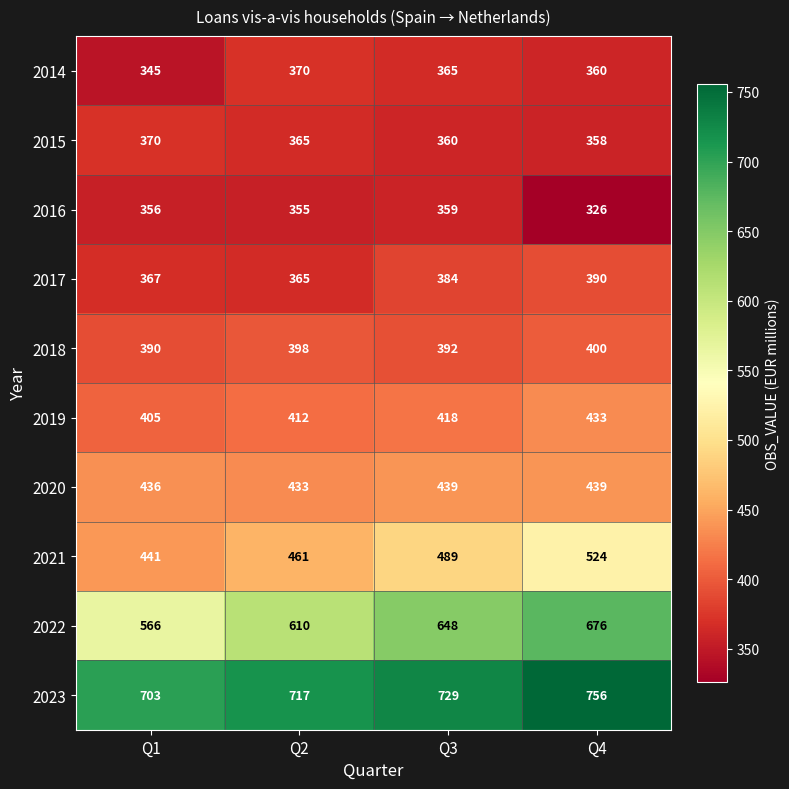

Is it true that 2016 equals 474 at Q4?

False